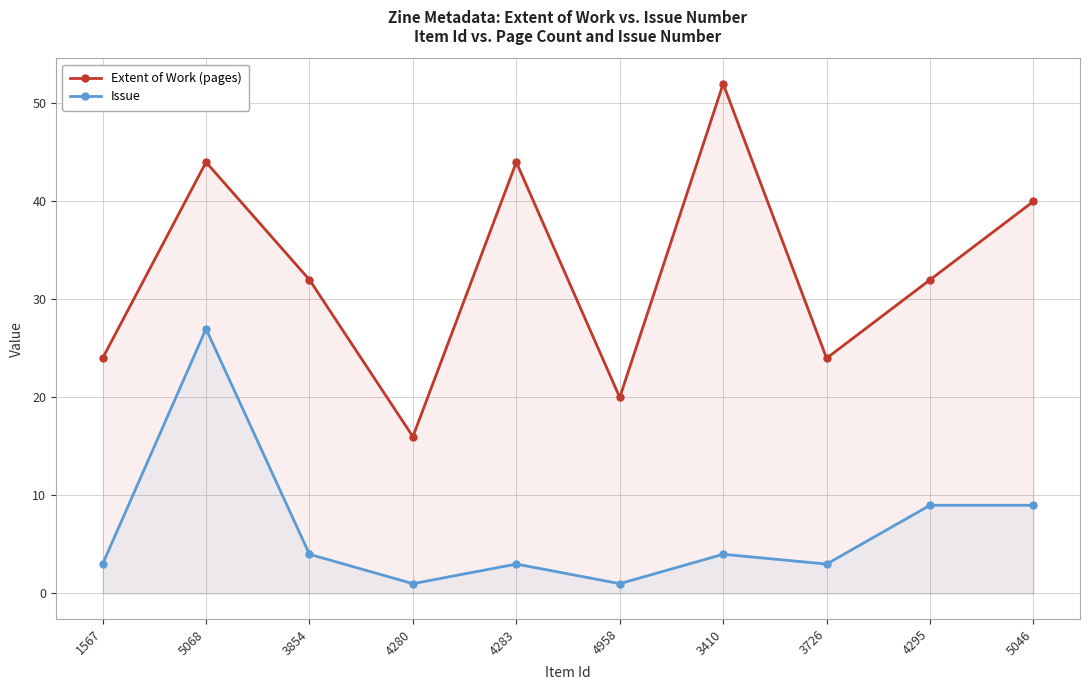

At which category does Extent of Work (pages) reach its first local peak?

5068